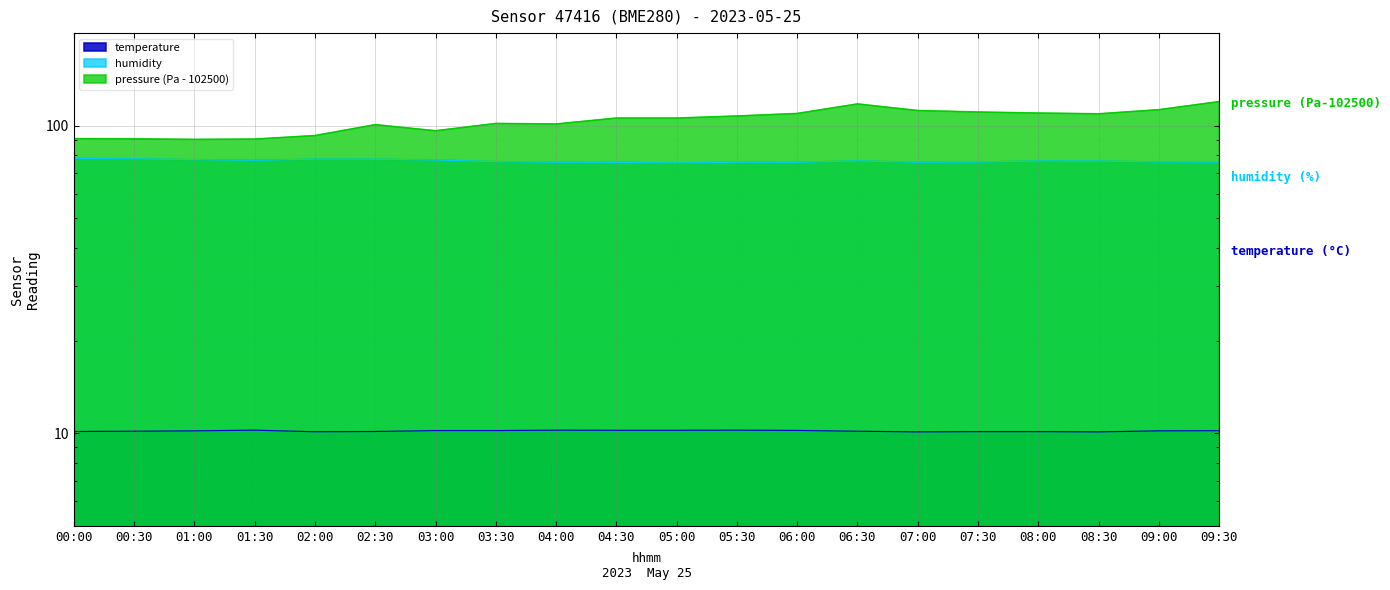

True or false: temperature and humidity intersect in this chart.

False